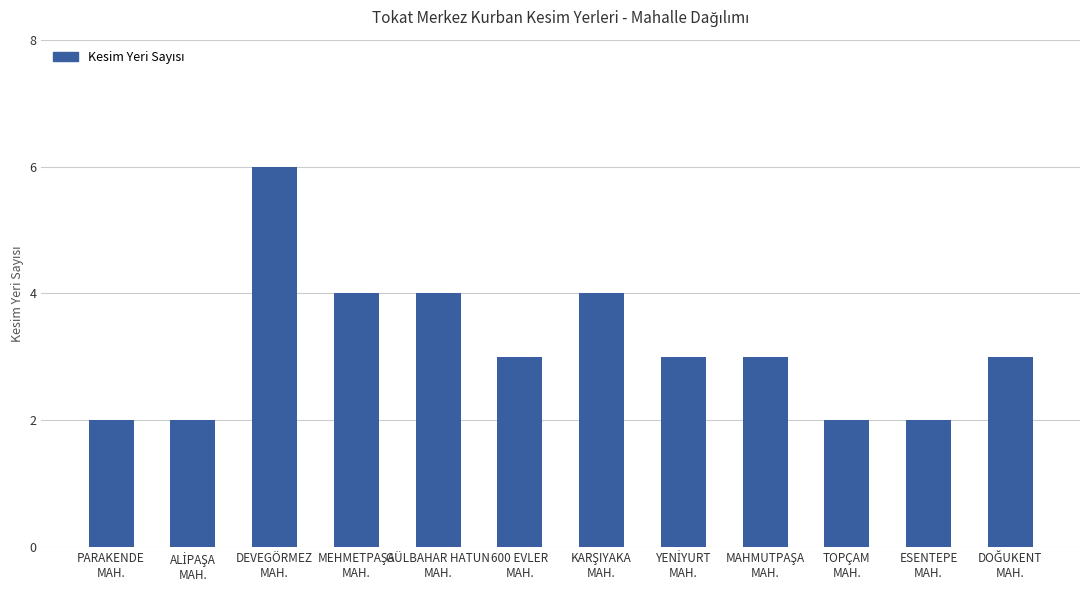

Reading left to right, what are all the values shown in this chart?

2	2	6	4	4	3	4	3	3	2	2	3